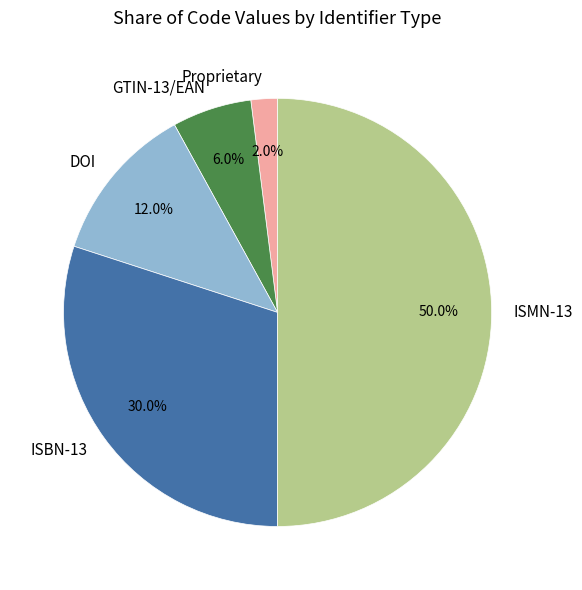

Which has a higher value, GTIN-13/EAN or DOI?

DOI